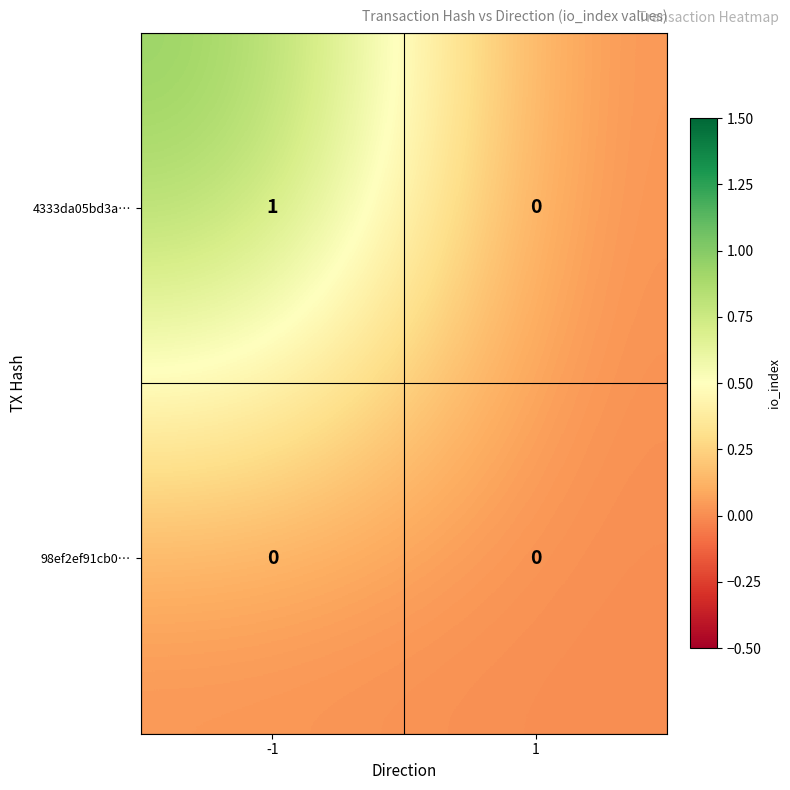

Reading left to right, extract all data points from this chart.

4333da05bd3a…: -1=1	1=0
98ef2ef91cb0…: -1=0	1=0